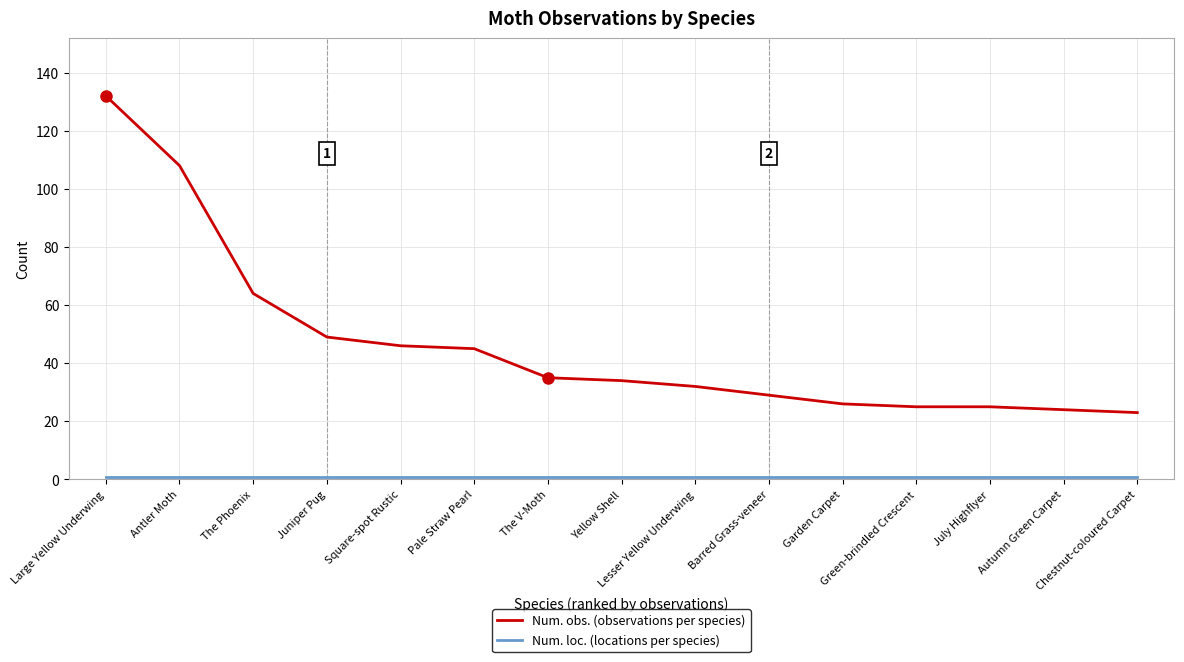

Which series has the widest spread of values?

Num. obs. (observations per species)